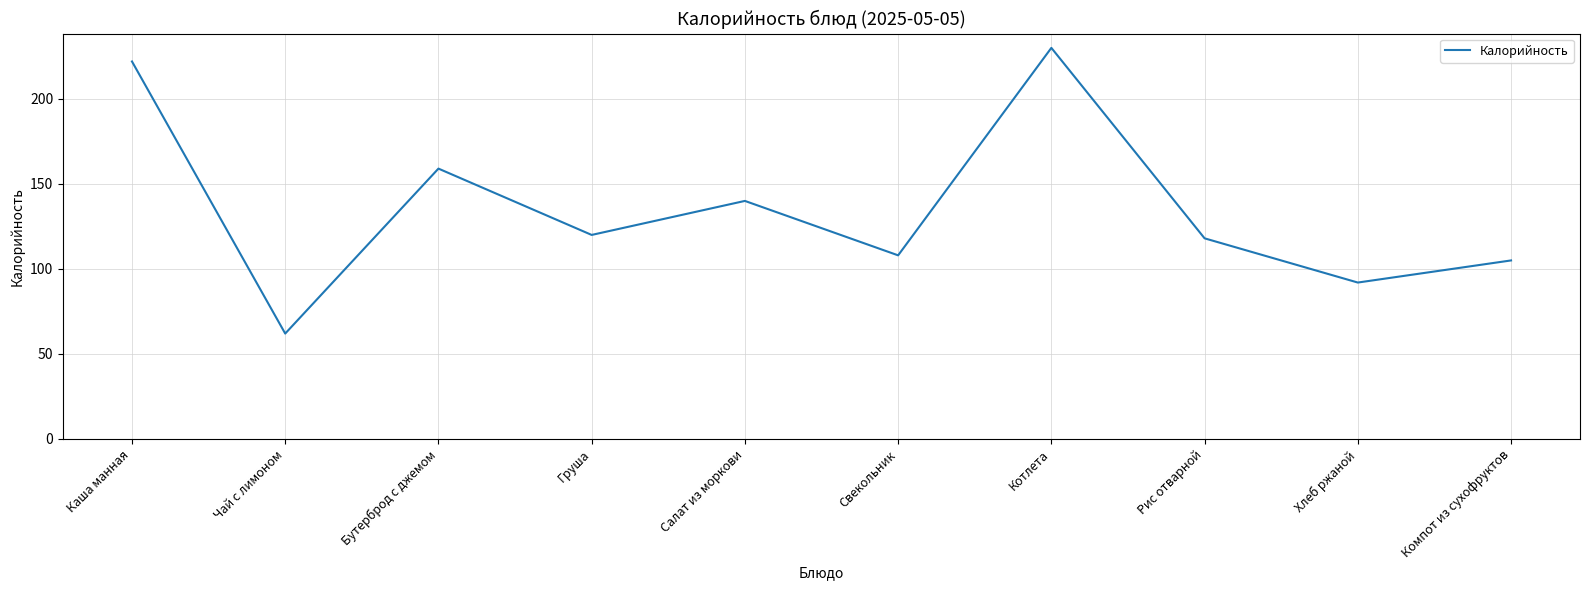

What position from the right is Свекольник?

5